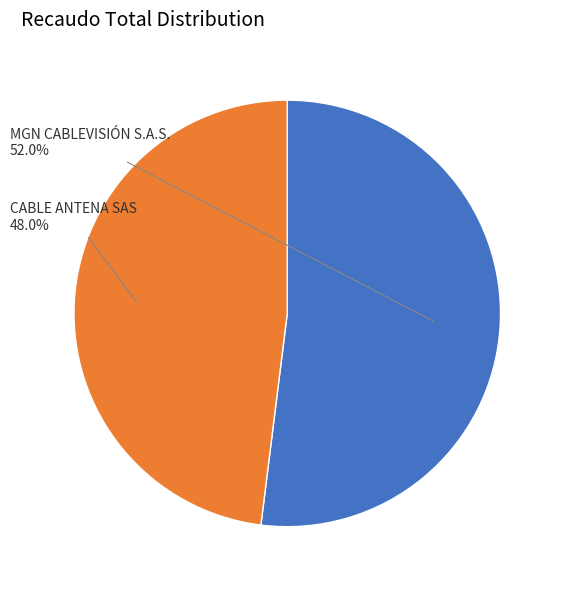

Is there any slice that represents more than half of the pie?

Yes